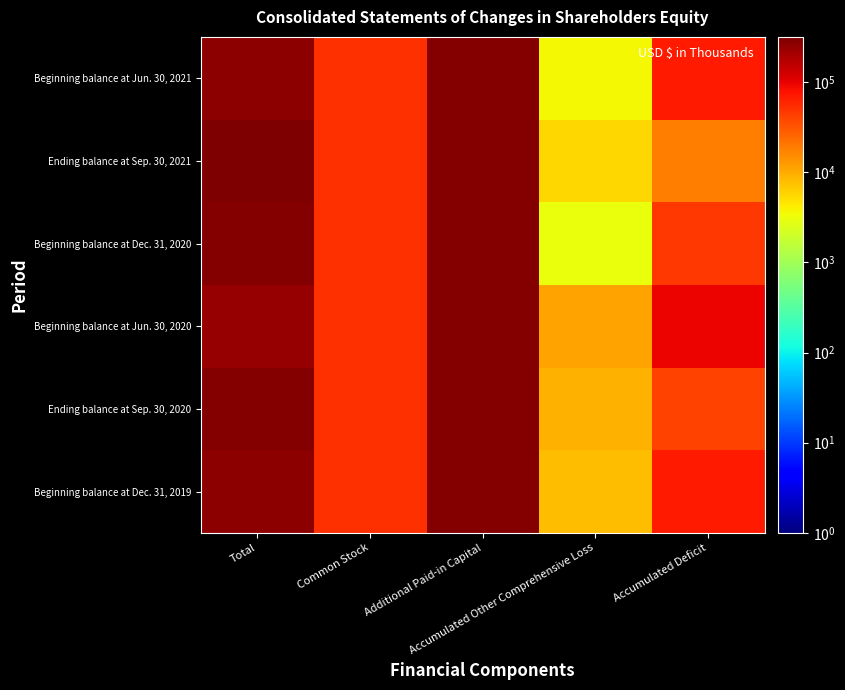

At how many categories does at least one series exceed 205901?

2